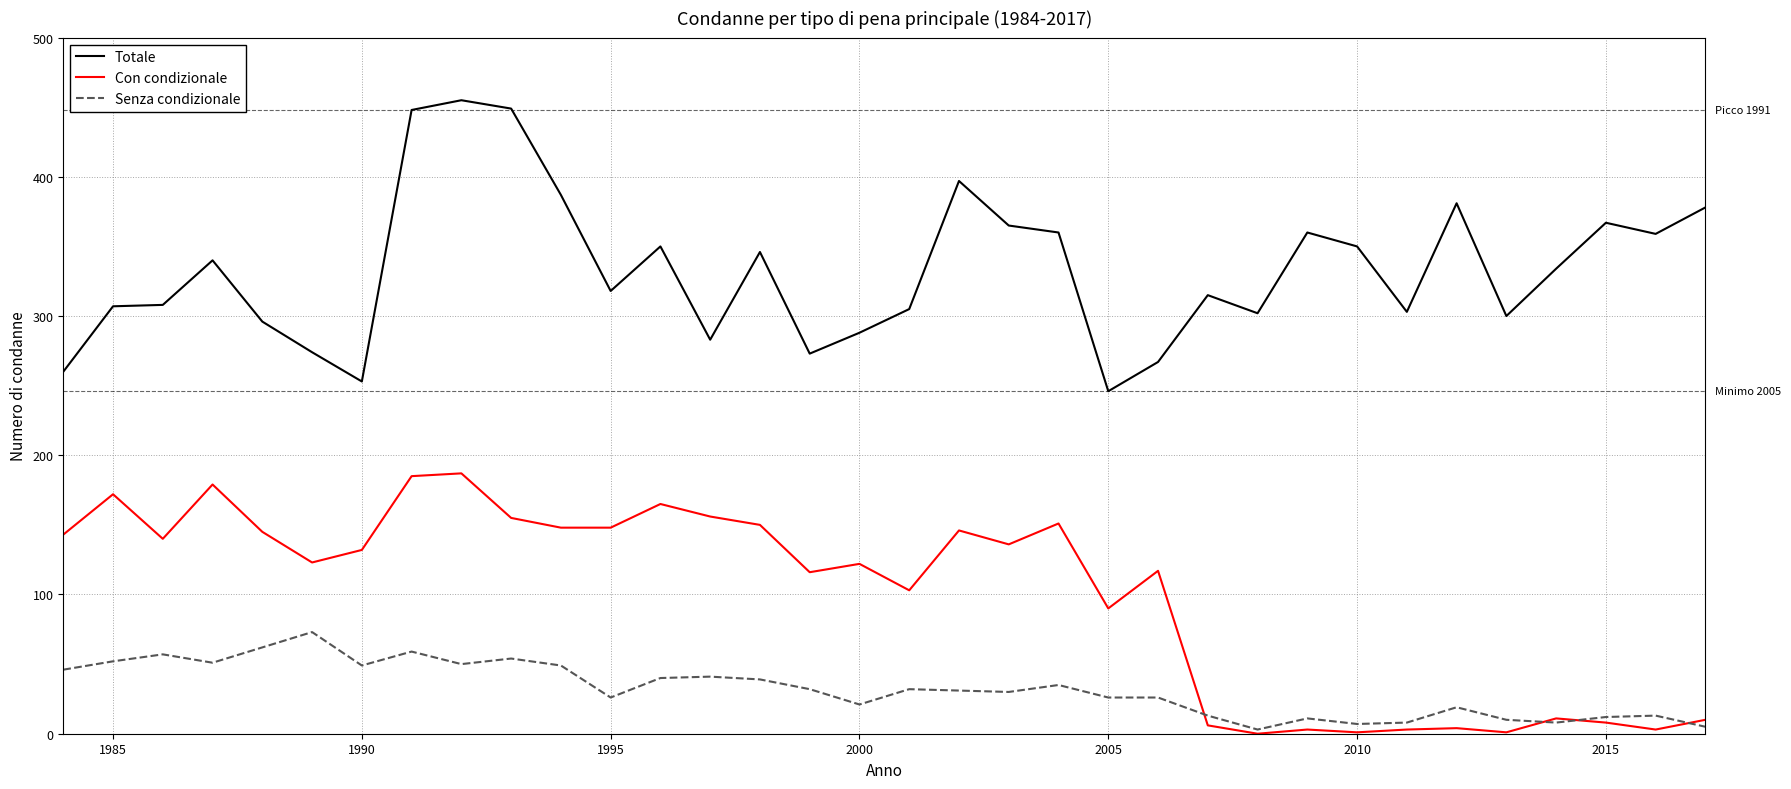

What is the difference between the maximum and second lowest values in the Senza condizionale series?

68